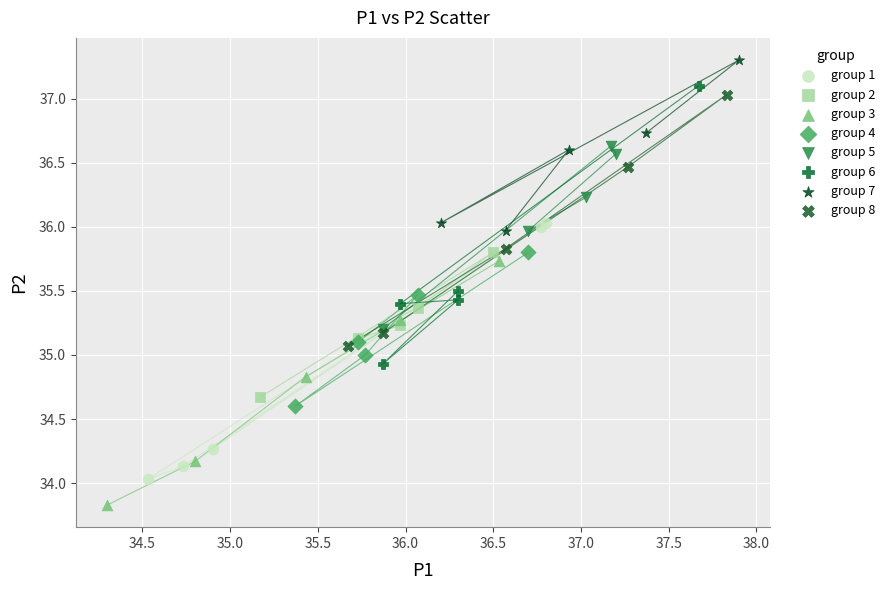

Which series contains the highest Y value?

group 7